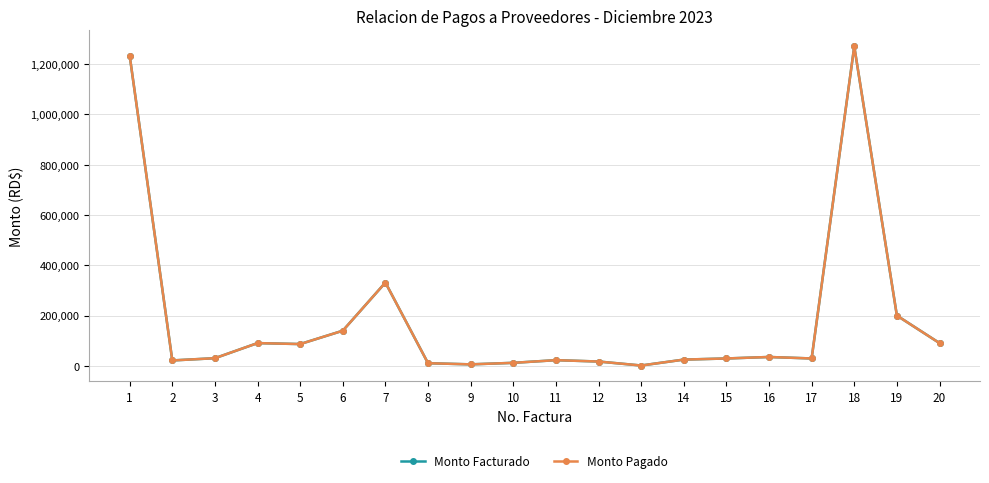

Is this an area chart (filled region under the line)?

No